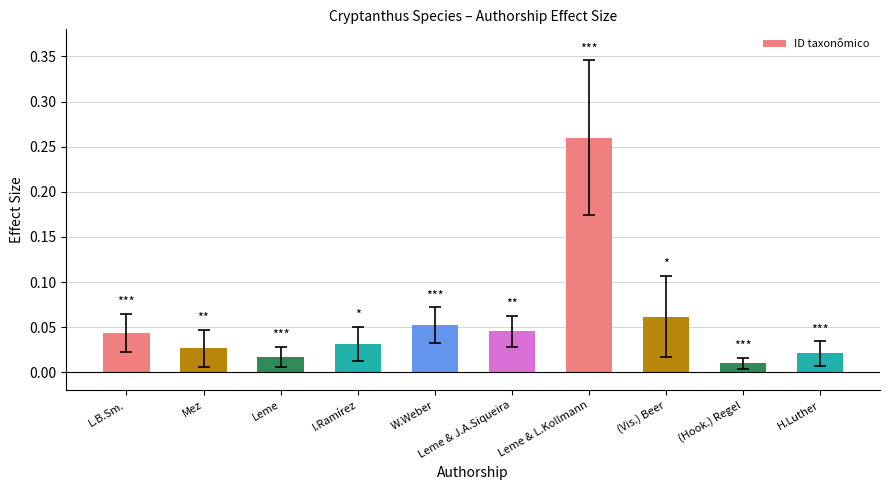

Which label corresponds to the largest value in the chart?

Leme & L.Kollmann